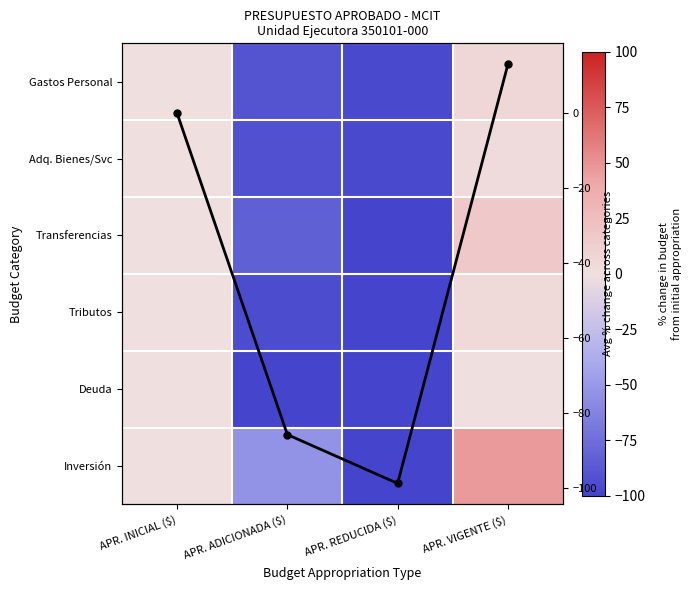

What is the difference between the second highest and second lowest values in the Transferencias series?

83.0